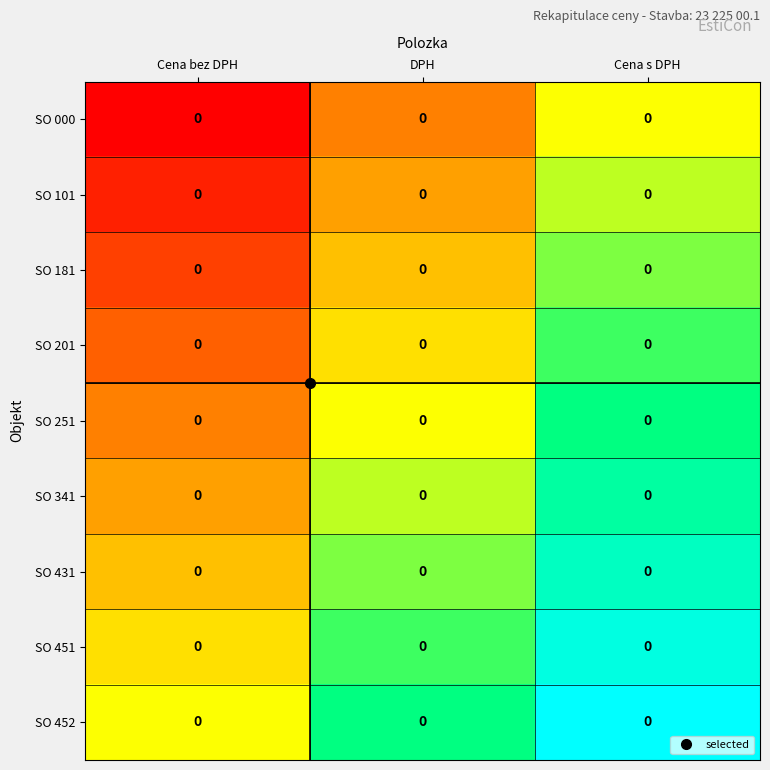

Rank the series at Cena s DPH from lowest to highest value.

SO 000, SO 101, SO 181, SO 201, SO 251, SO 341, SO 431, SO 451, SO 452